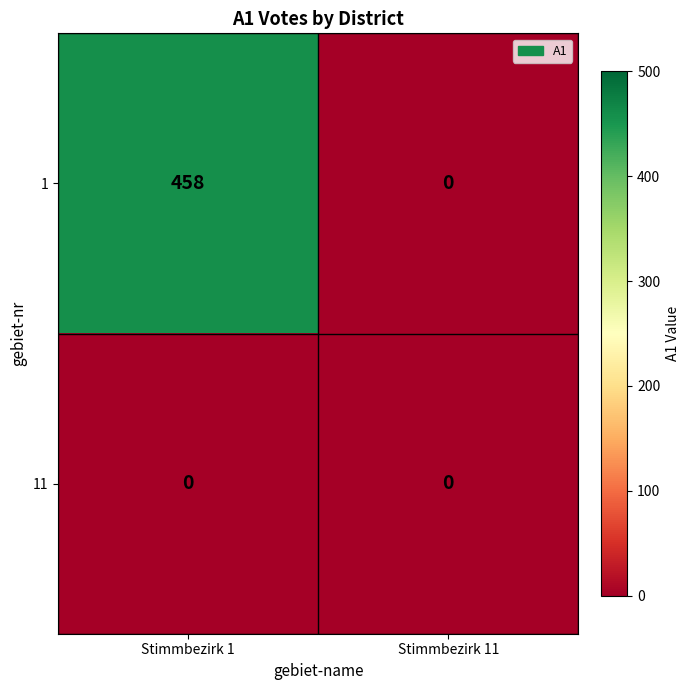

Reading right to left, what are all the values shown in this chart?

1: Stimmbezirk 11=0	Stimmbezirk 1=458
11: Stimmbezirk 11=0	Stimmbezirk 1=0